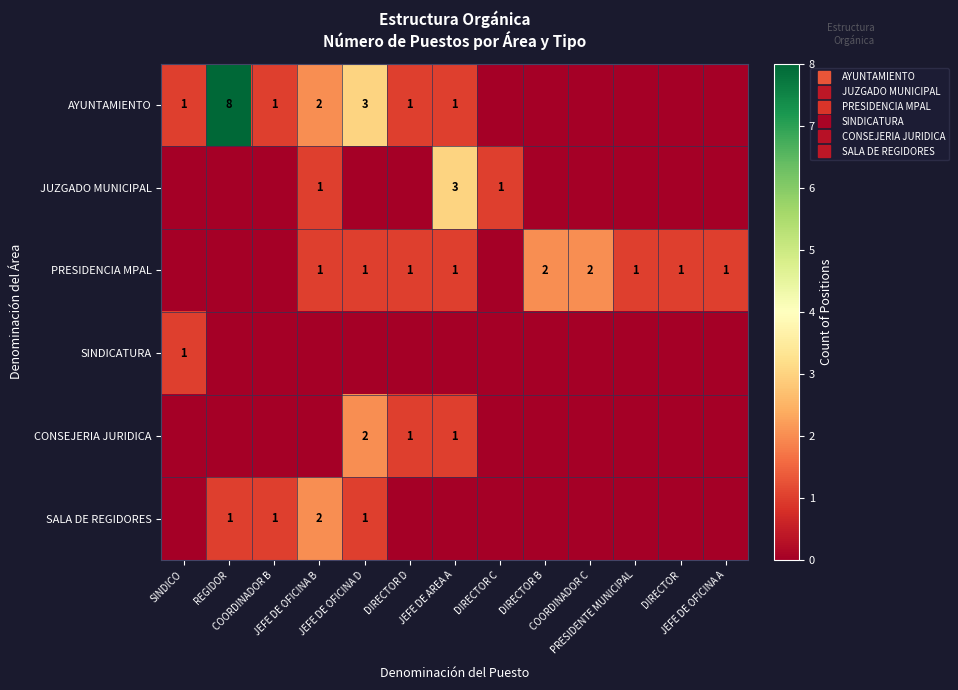

What is the difference between the highest and lowest values at DIRECTOR D?

1